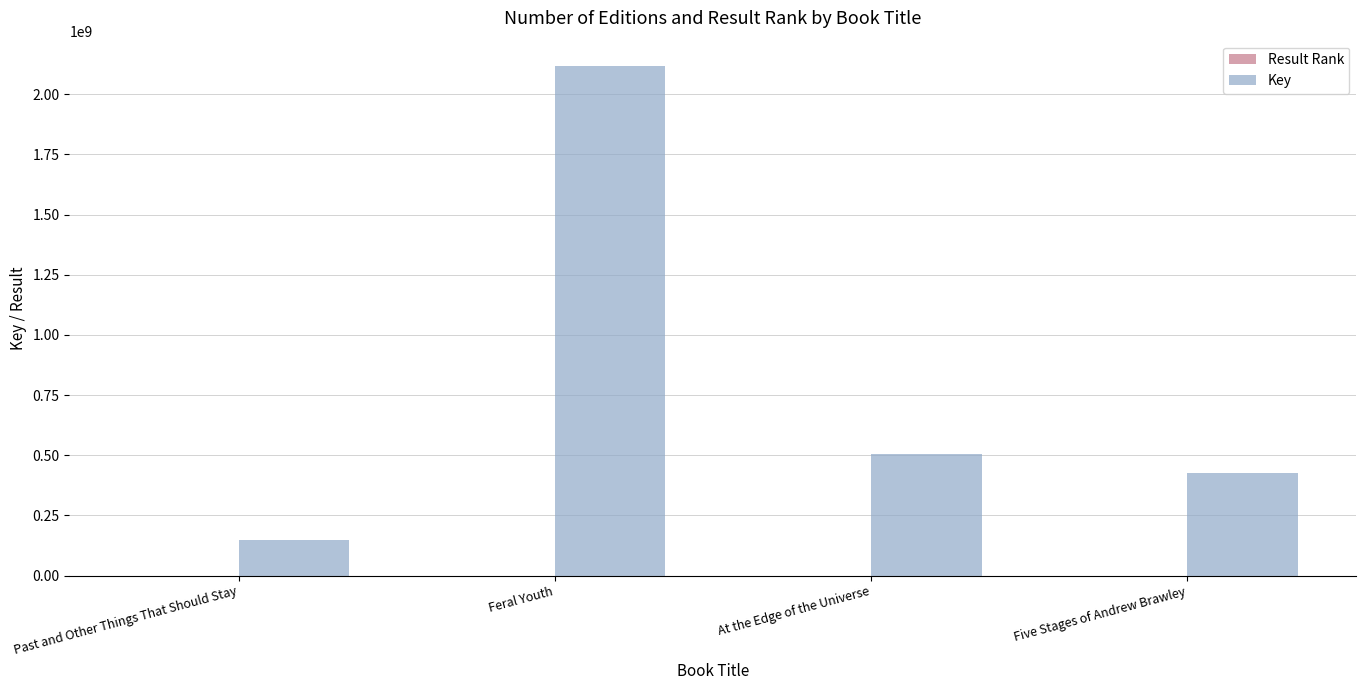

Where is Key nearest to the value 1132899790?

At the Edge of the Universe